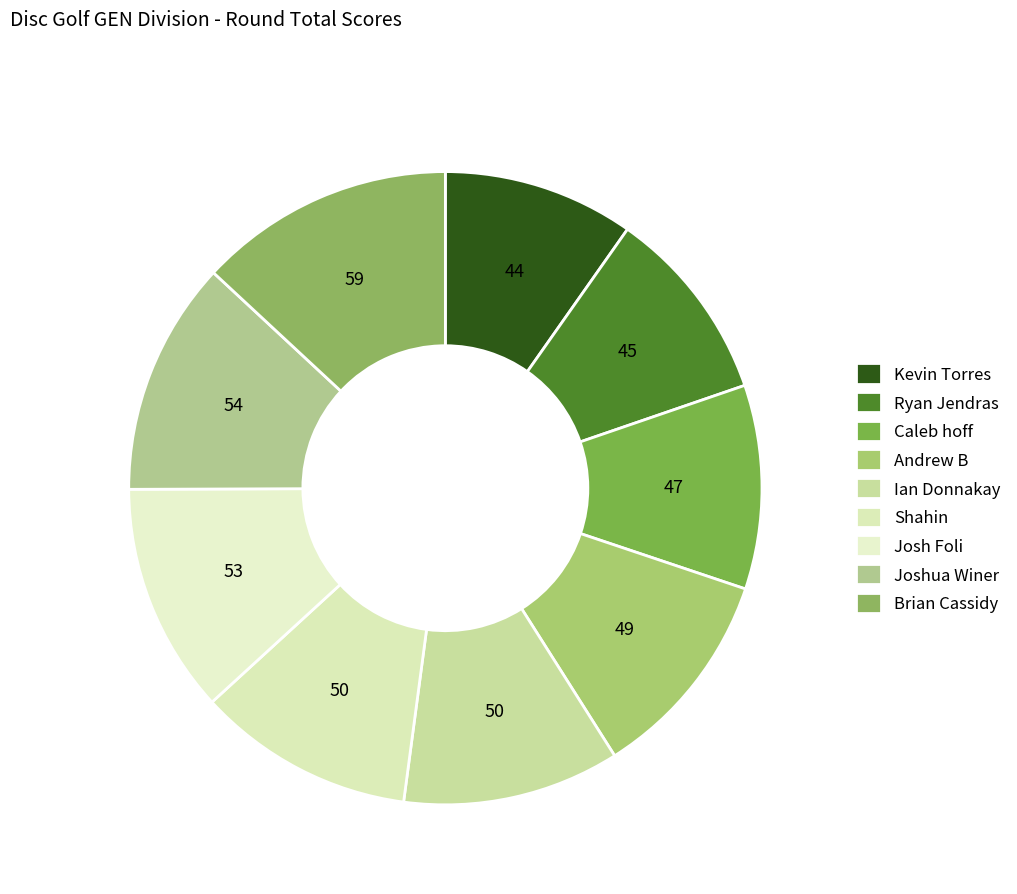

Between Andrew B and Shahin, which is larger?

Shahin